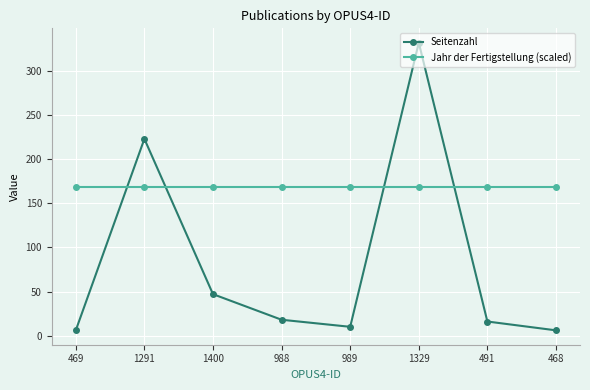

Where is the first local minimum for Seitenzahl?

989